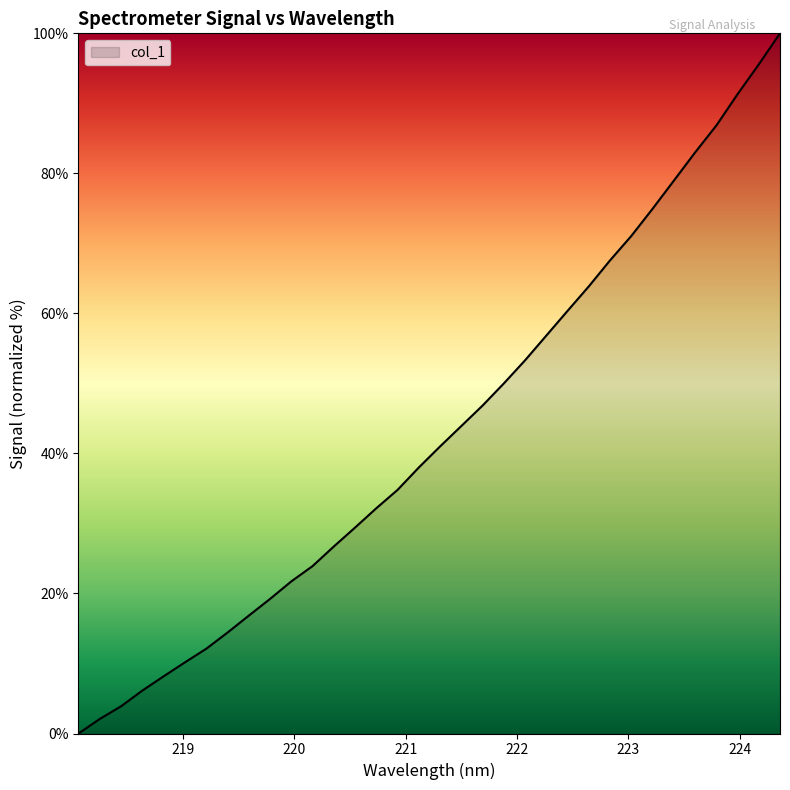

What is the difference between the maximum and minimum values?

100.0